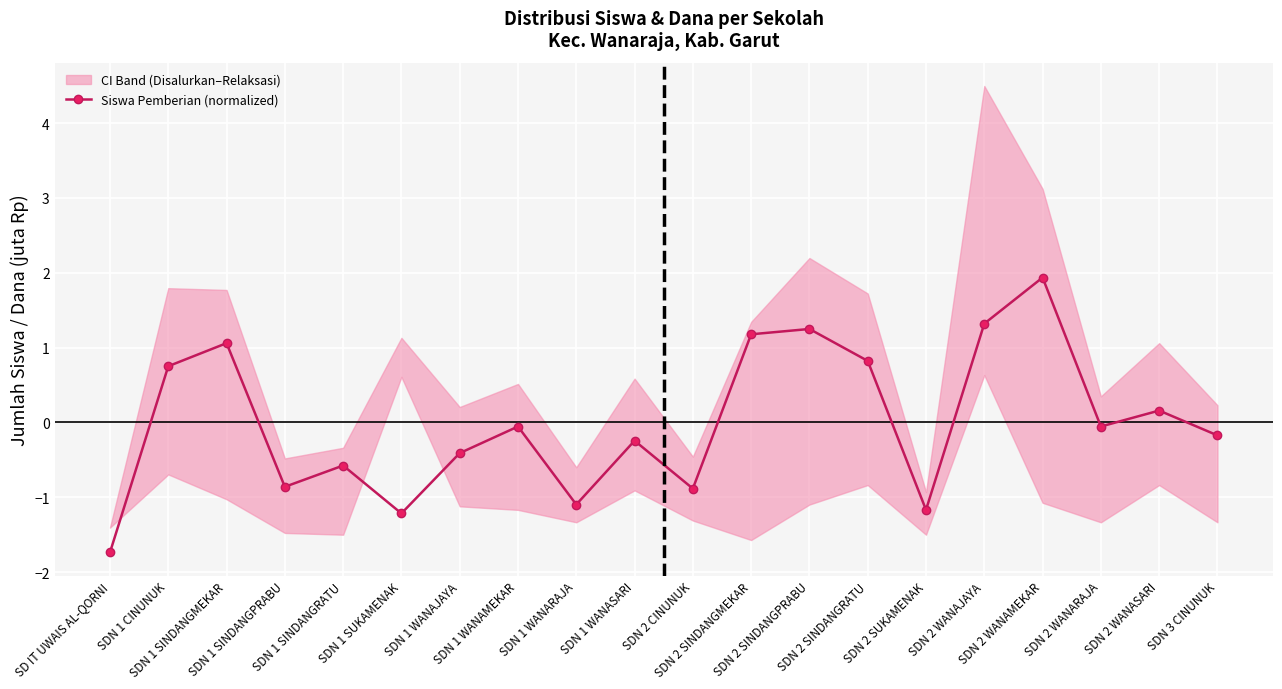

Which label corresponds to the largest value in the chart?

SDN 2 WANAMEKAR